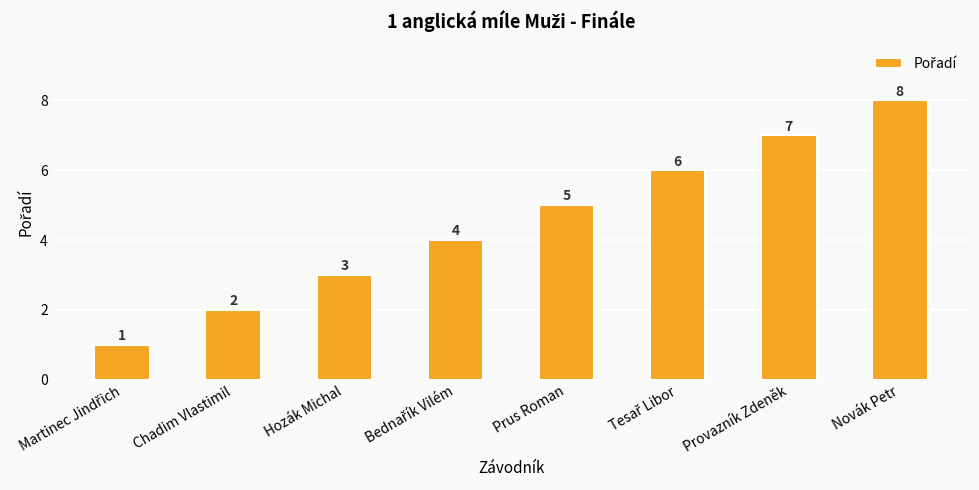

Reading left to right, list all the values displayed in this chart.

1	2	3	4	5	6	7	8